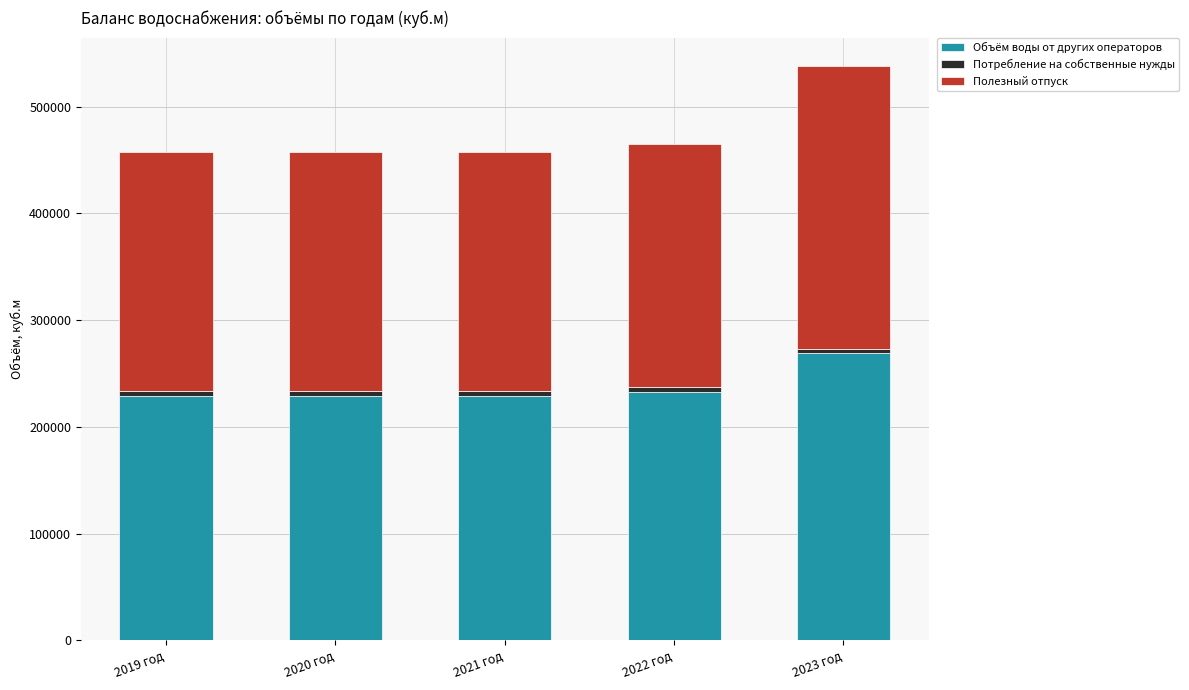

What is the minimum value for Объём воды от других операторов?

228675.9